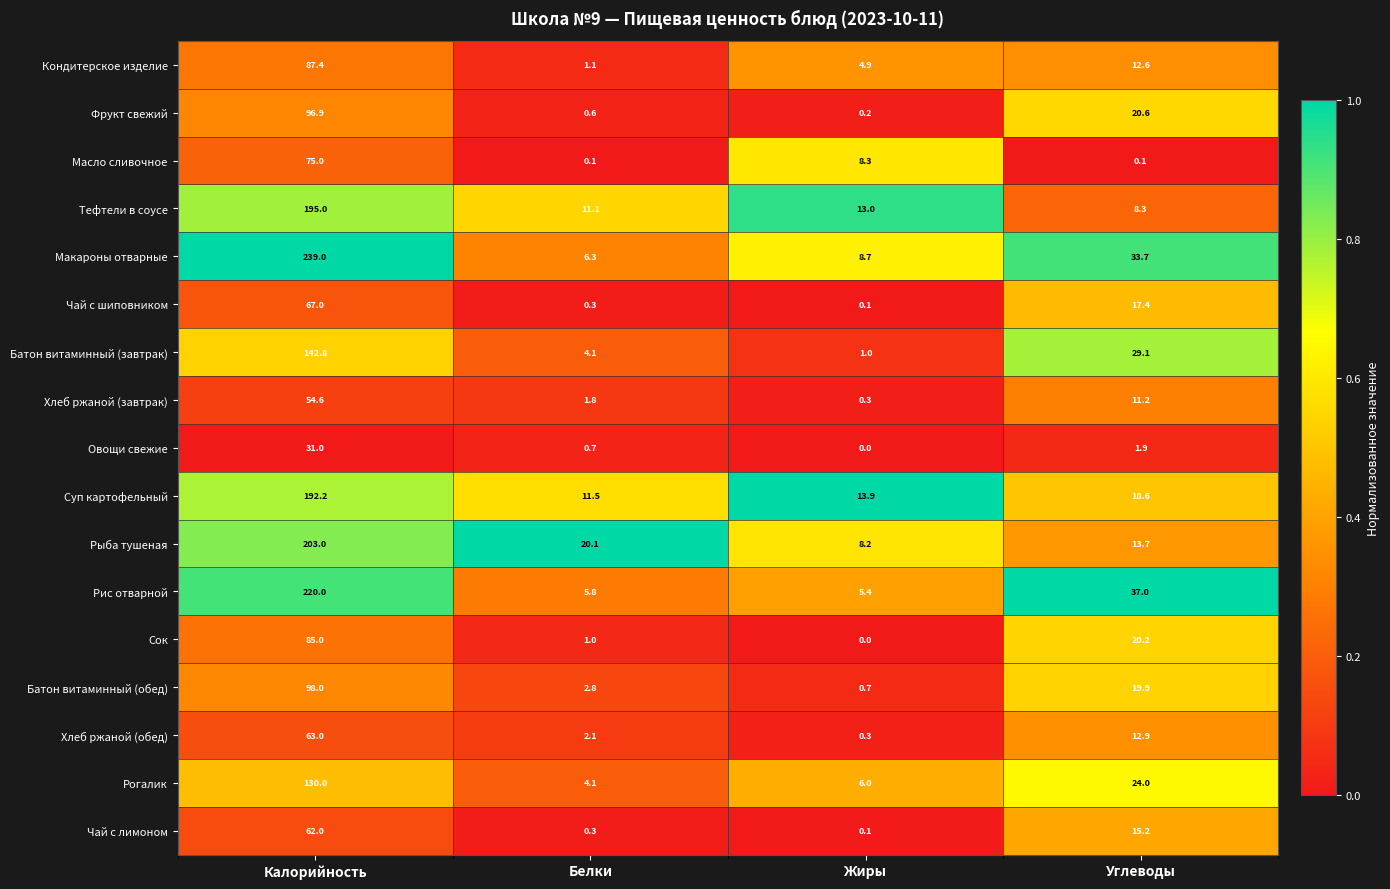

At how many categories does at least one series exceed 0?

4